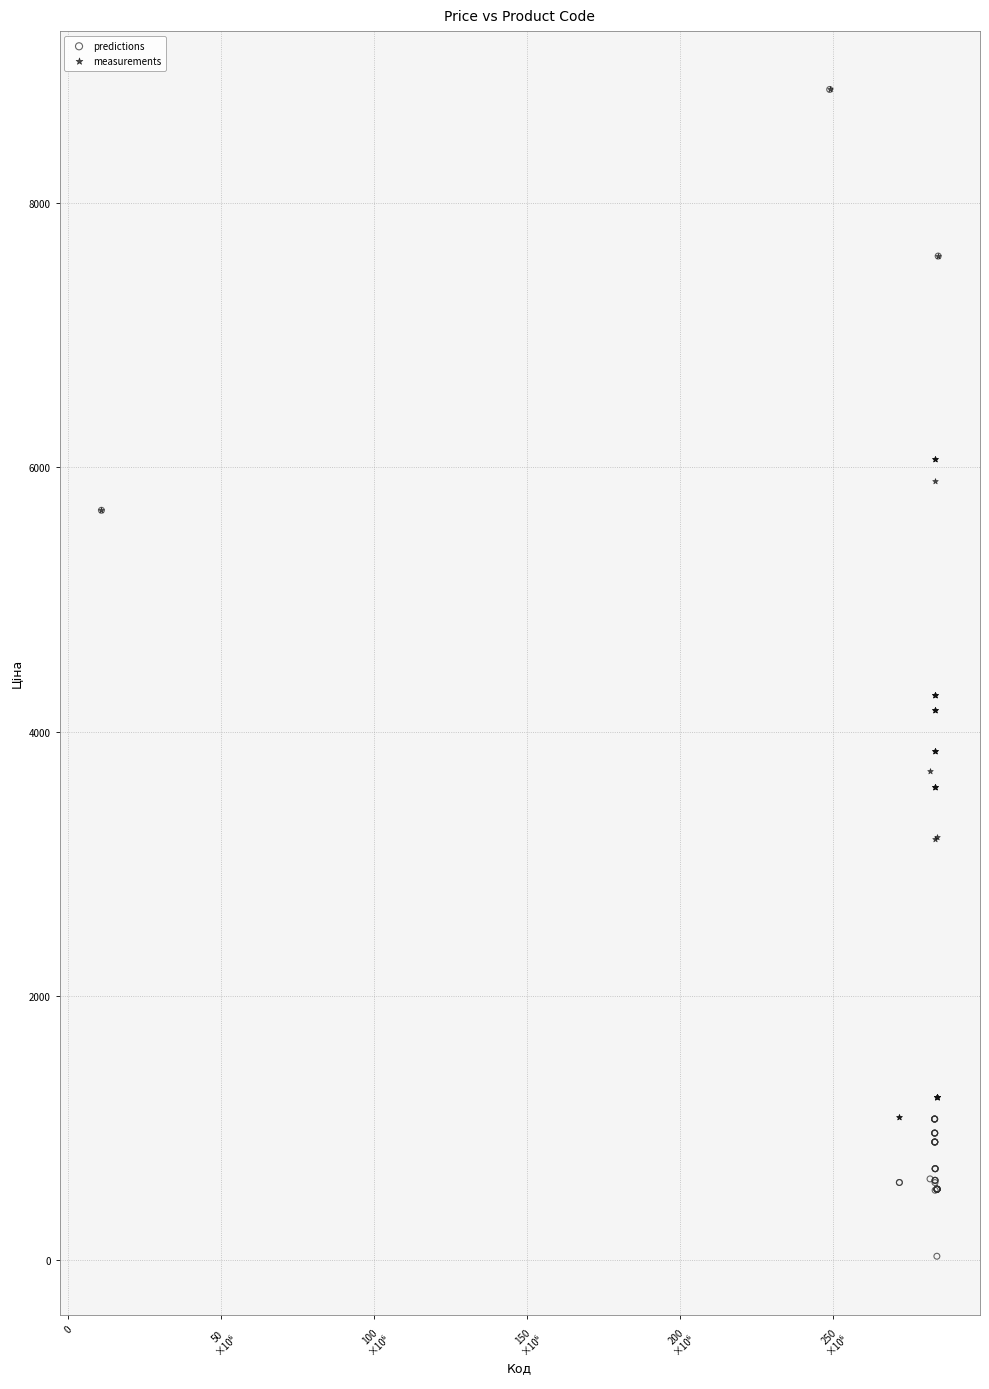

Which series has the largest Y range (max minus min)?

predictions